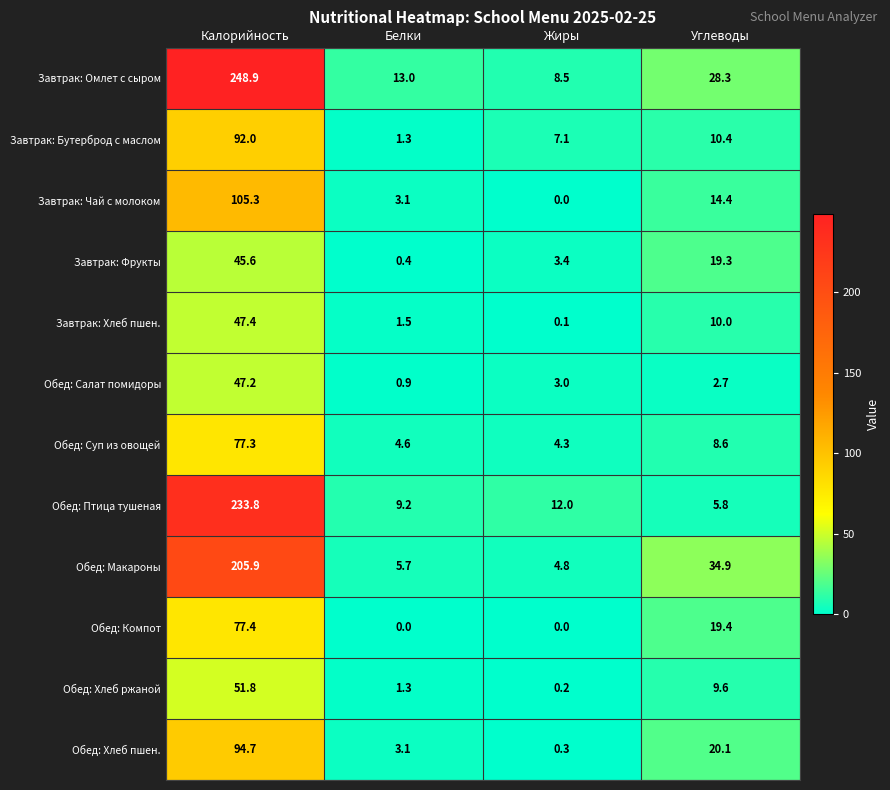

What is the spread (max minus min) of values at Калорийность?

203.3